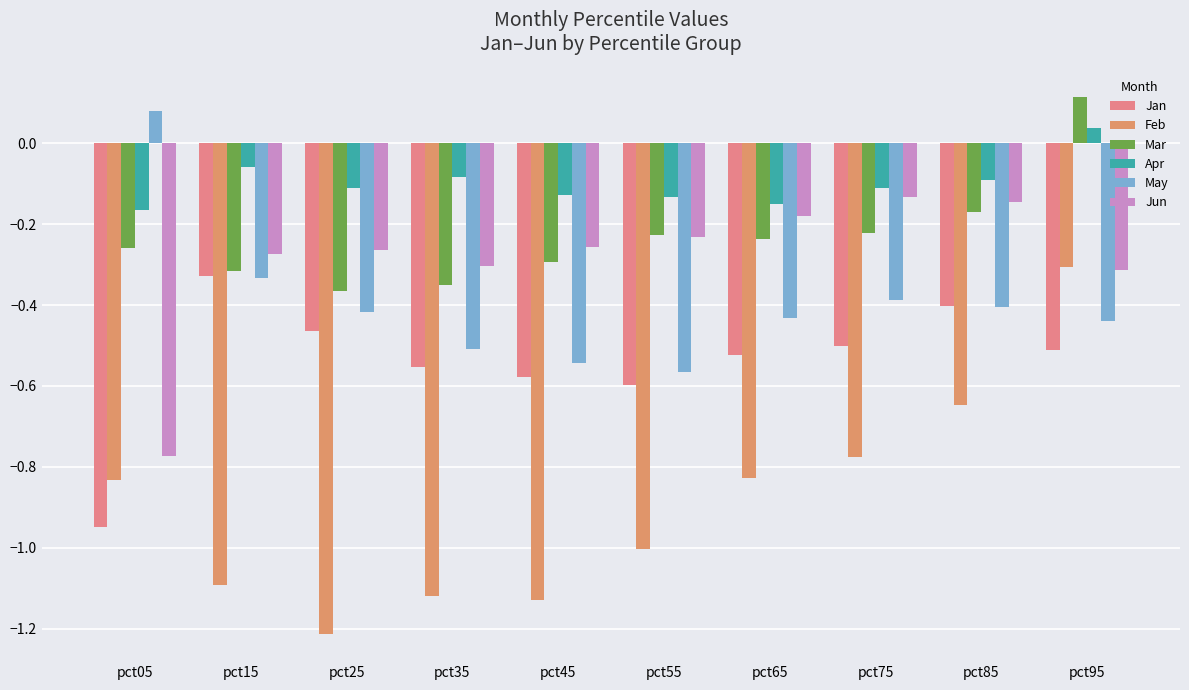

What is the difference between the second highest and second lowest values in the Jan series?

0.2